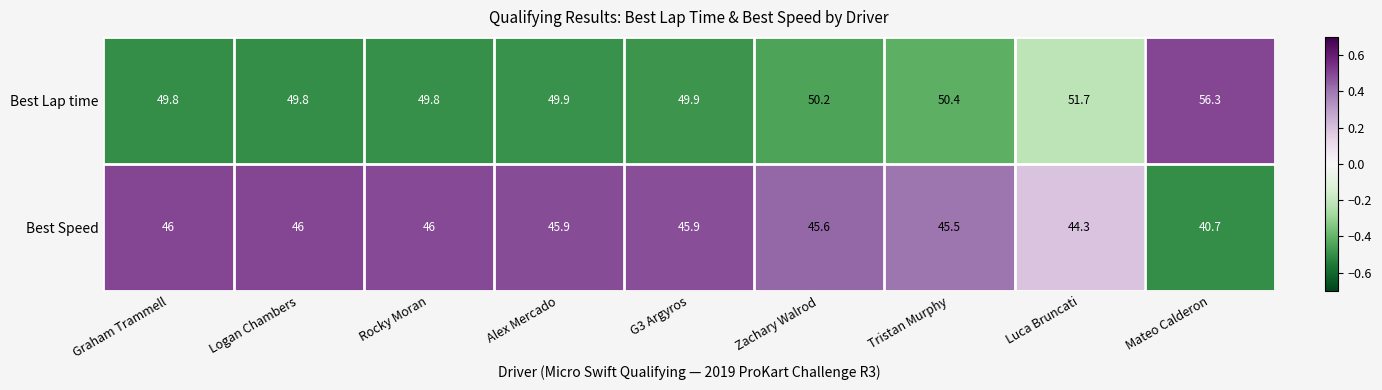

Which series has the largest range (max minus min)?

Best Lap time